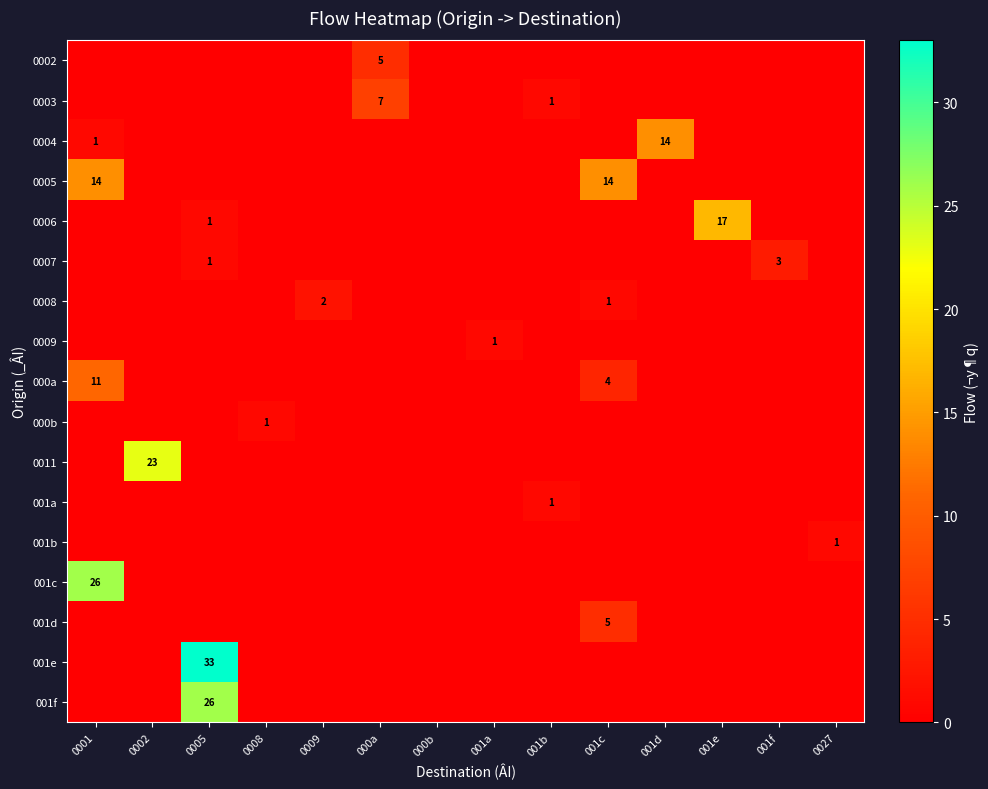

The value of 0003 at 000a is 7. True or false?

True